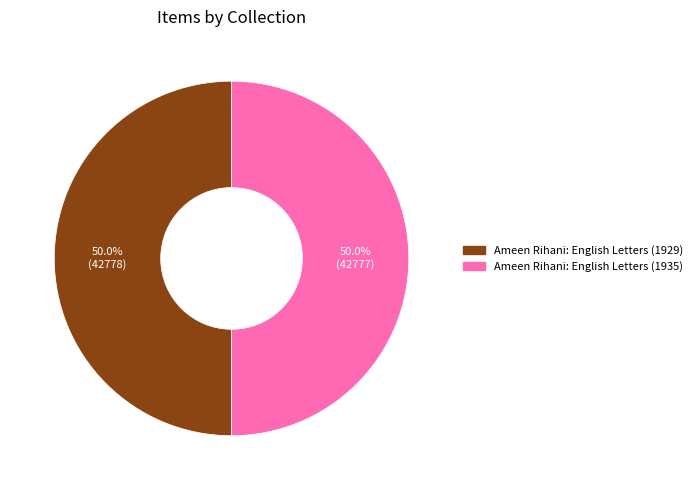

Is it true that Ameen Rihani: English Letters (1935) is 50% of the pie?

True